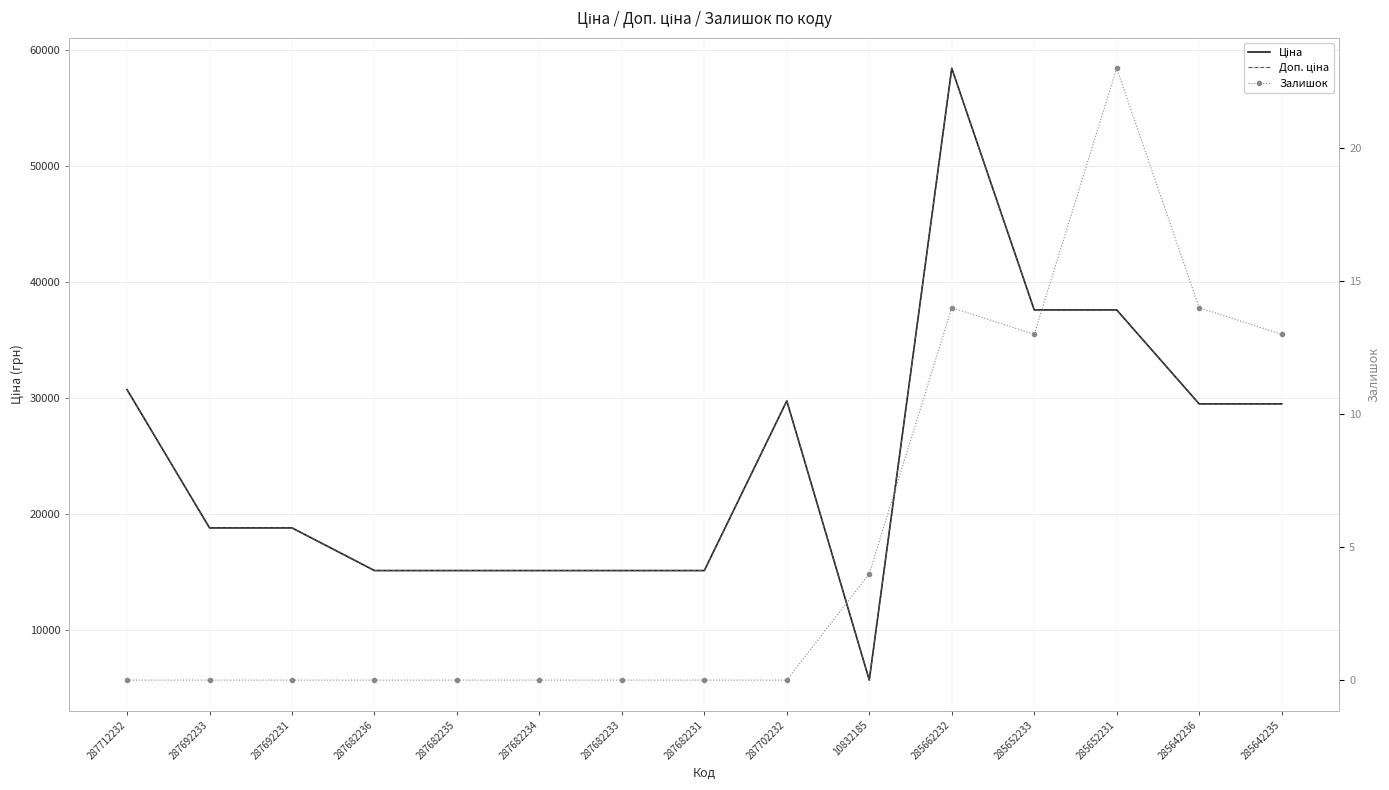

Which series changed the most between 287682236 and 287682231?

Ціна